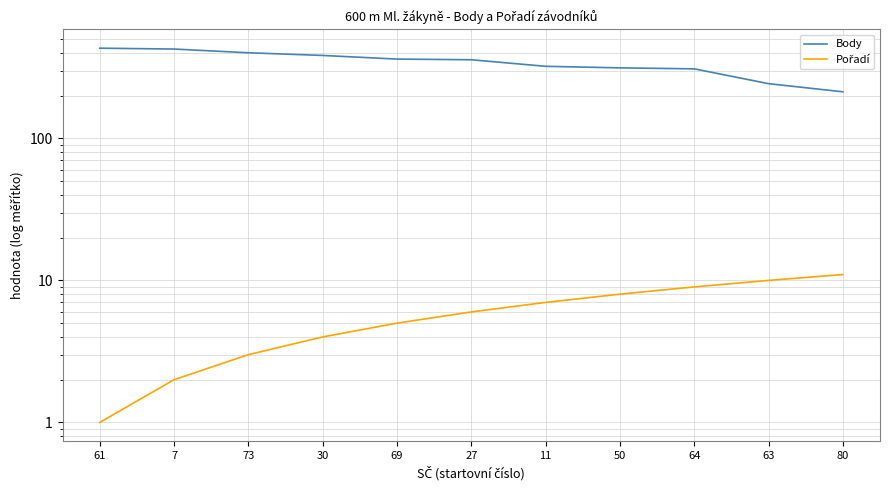

Reading right to left, extract all data points from this chart.

Body: 80=213	63=243	64=309	50=314	11=322	27=358	69=362	30=384	73=401	7=426	61=432
Pořadí: 80=11	63=10	64=9	50=8	11=7	27=6	69=5	30=4	73=3	7=2	61=1